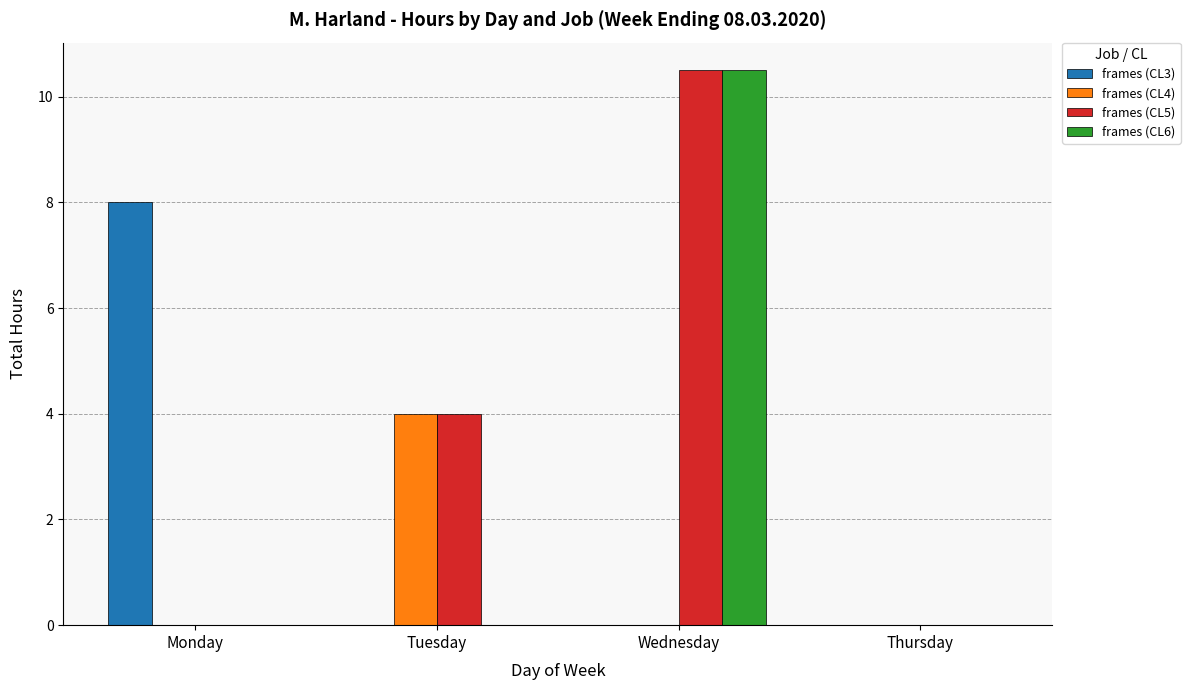

How many groups of bars are there?

4